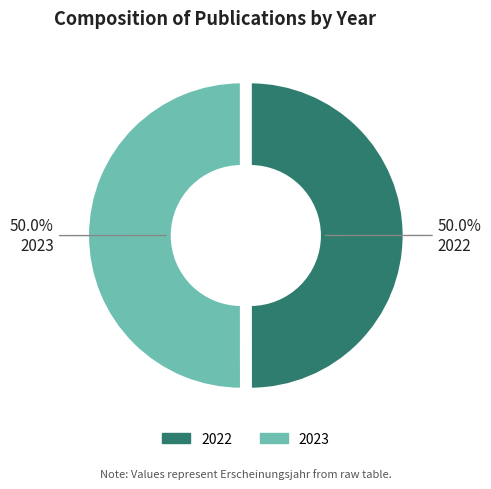

Count the number of slices in the pie.

2